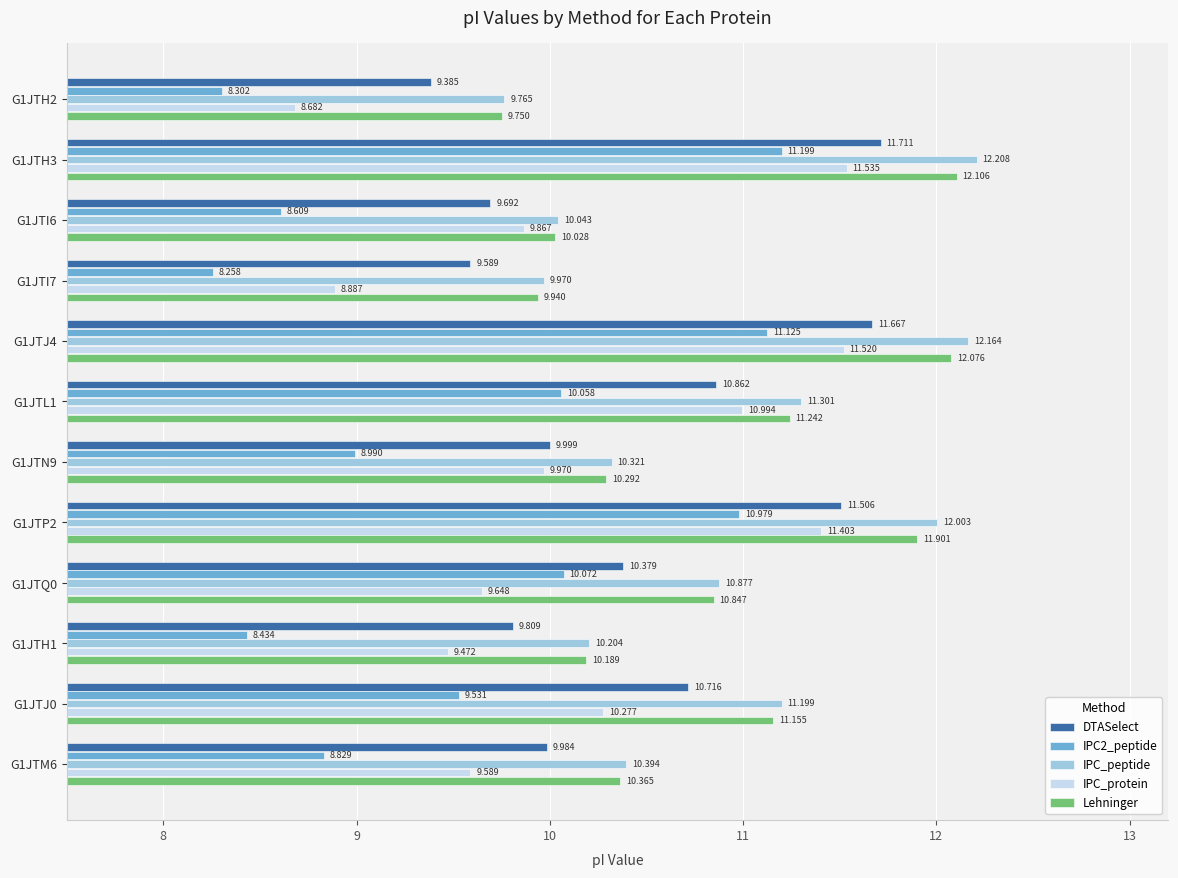

Count the number of data series in this chart.

5